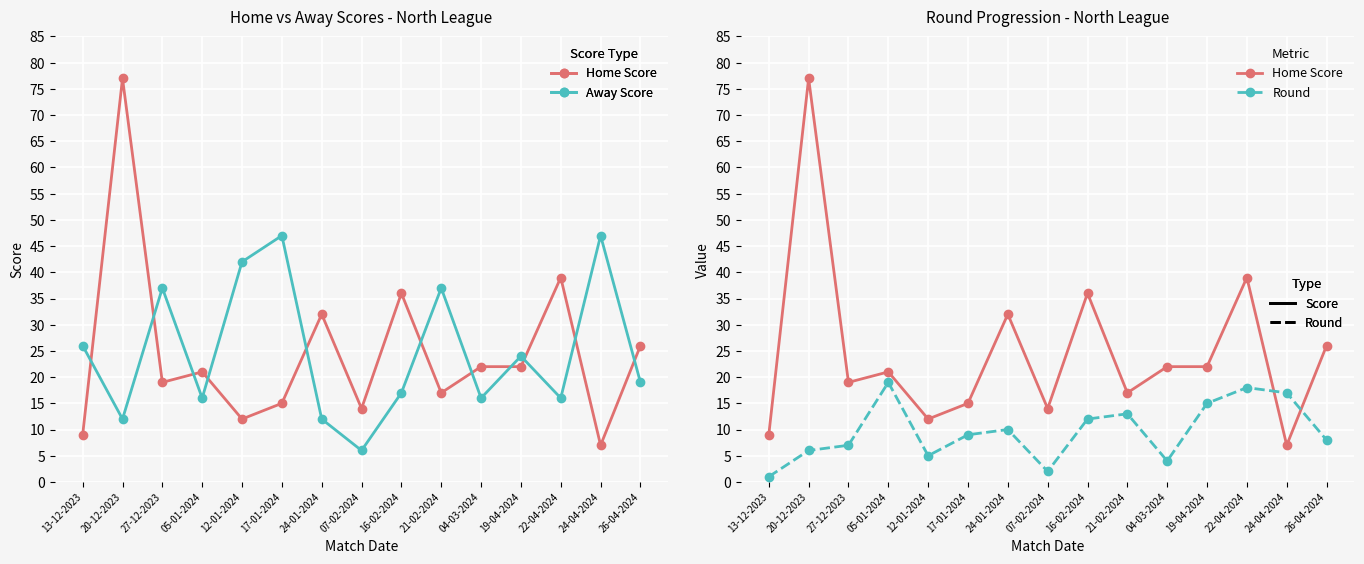

How many values in the Away Score series are below 19?

7